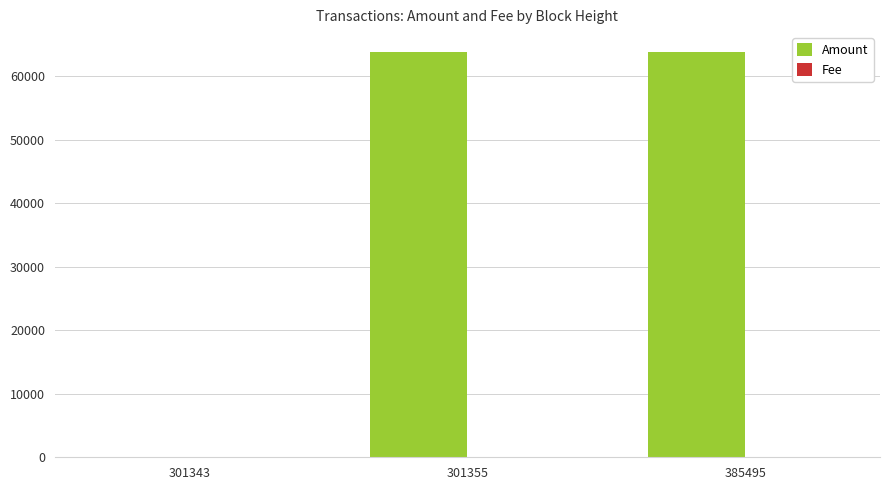

Is it true that Amount equals 96389 at 385495?

False